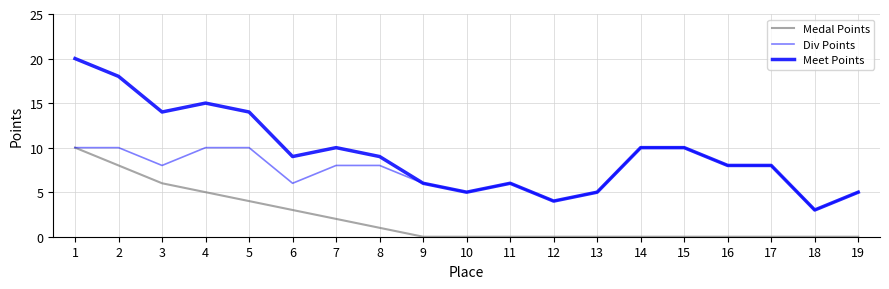

True or false: Medal Points has more than 2 interior local peaks.

False